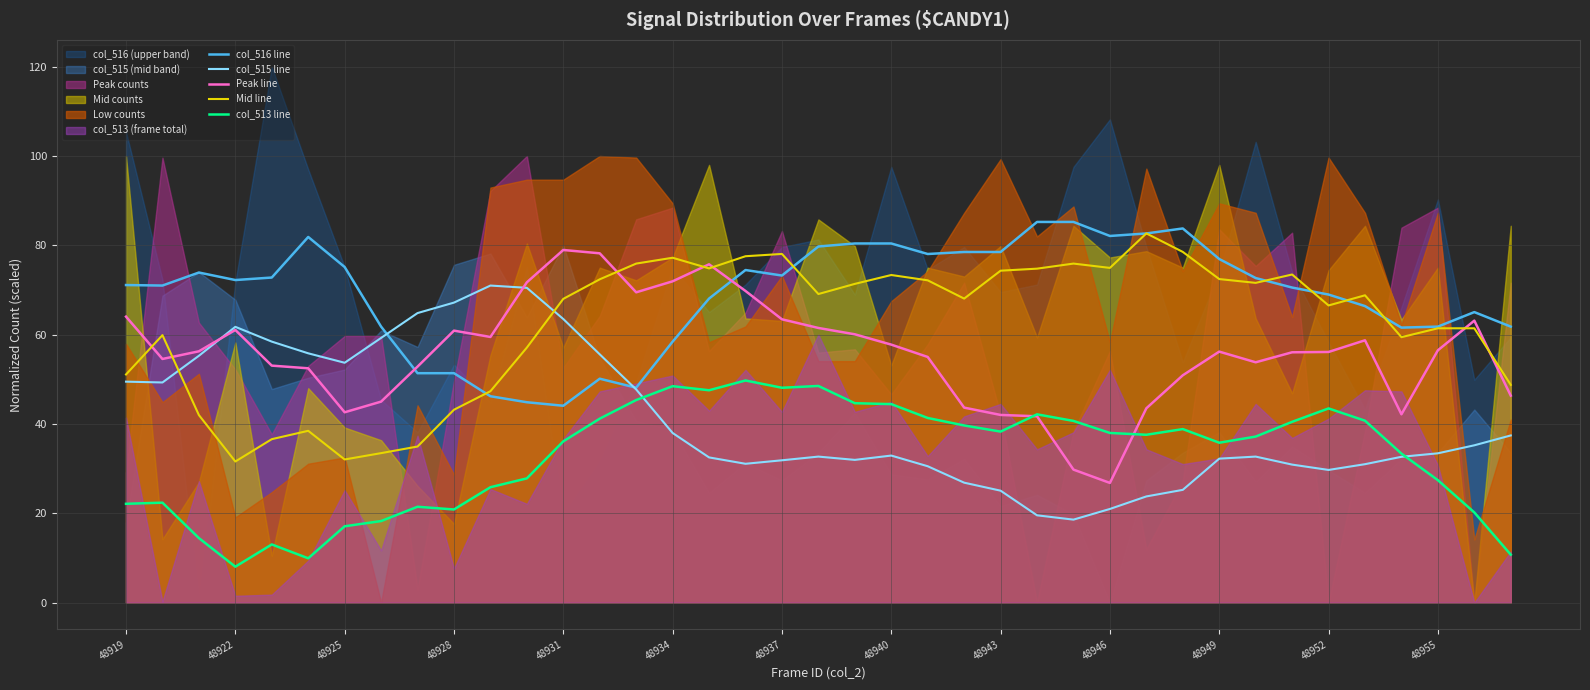

The col_513 line series shows 42.2 at 25. True or false?

True